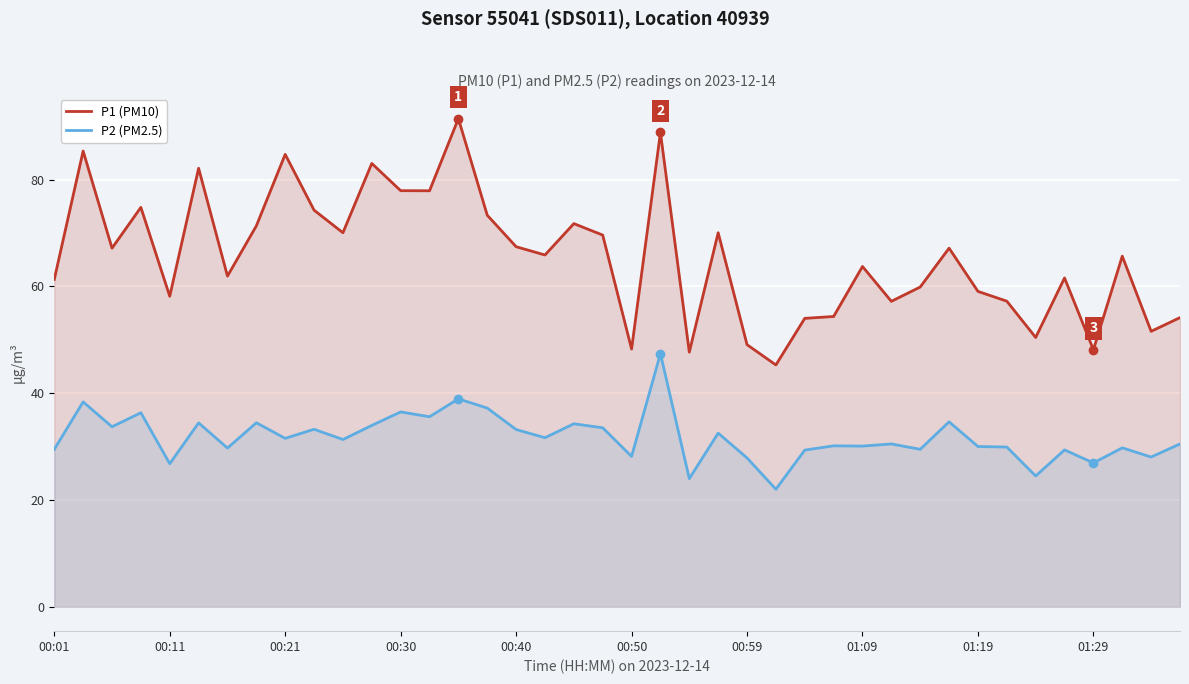

Which series has the widest spread of values?

P1 (PM10)